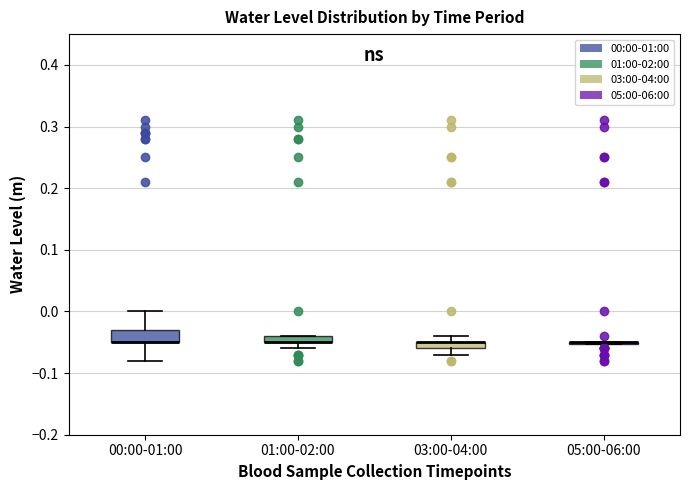

Comparing the boxes themselves (not the whiskers), which one is the tallest?

00:00-01:00